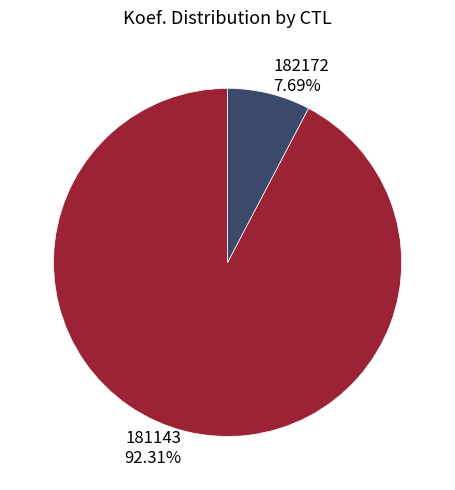

Which has a higher value, 181143 or 182172?

181143